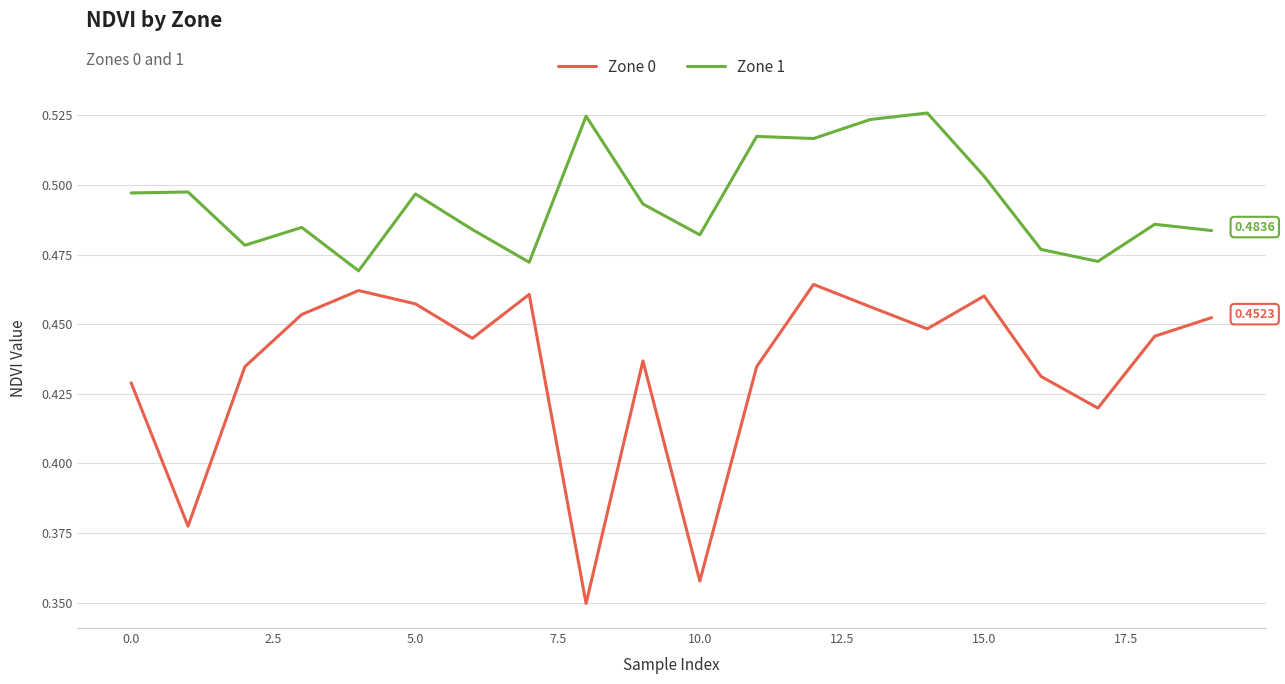

True or false: Zone 0 and Zone 1 intersect in this chart.

False